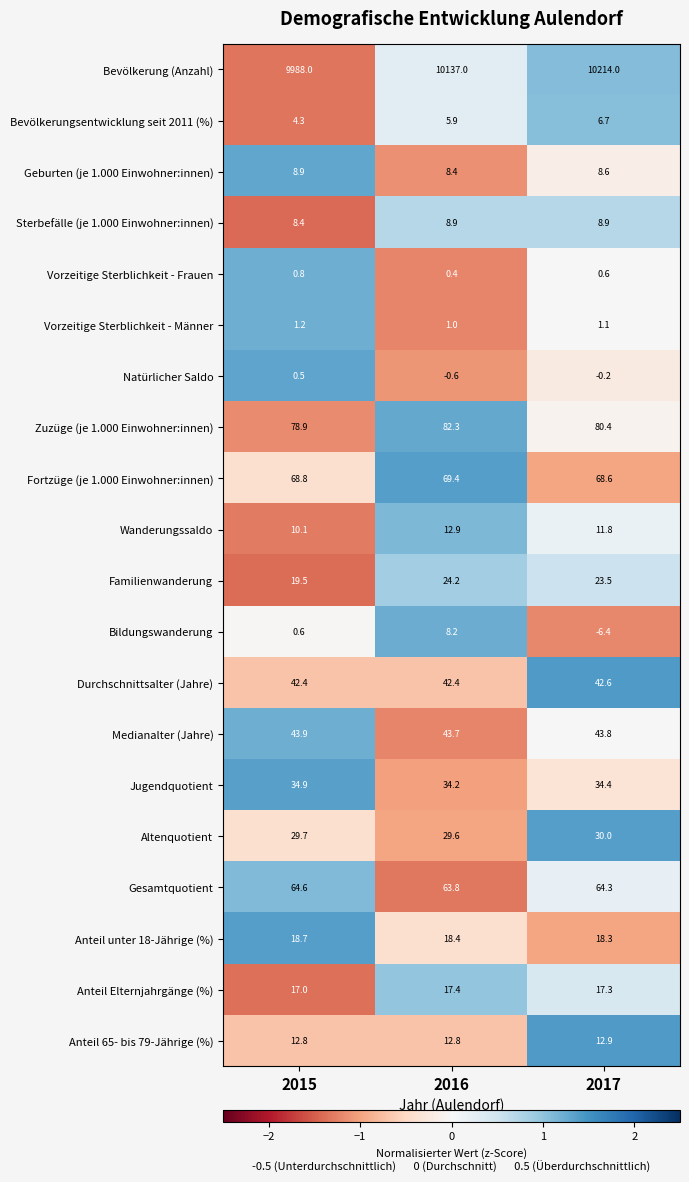

At which category is the sum across all series the highest?

2017